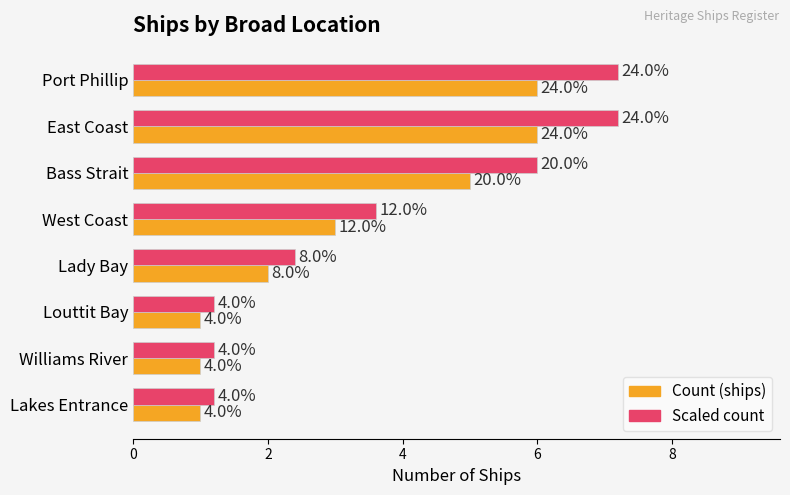

At how many categories does at least one series exceed 3?

4